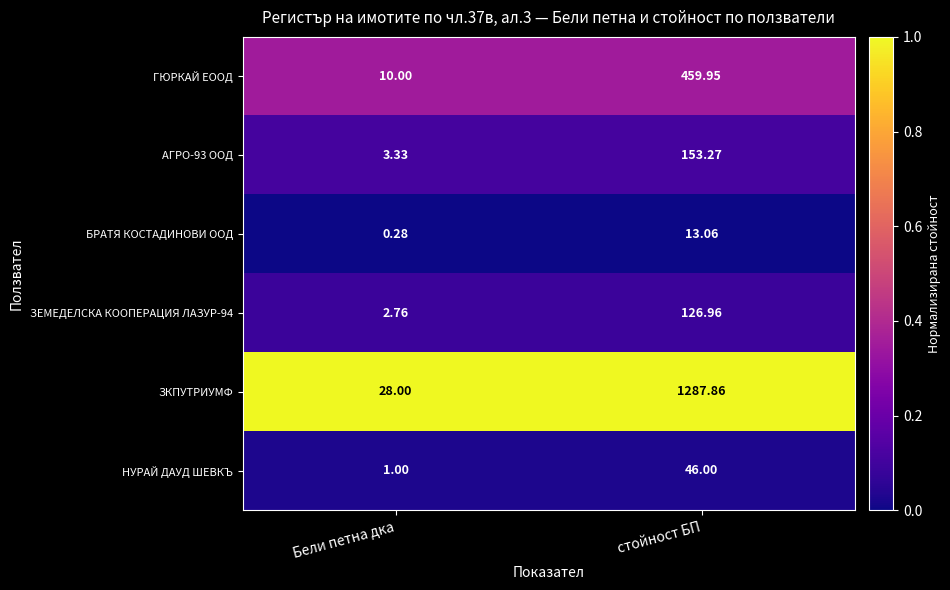

Which series has the widest spread of values?

ЗКПУТРИУМФ